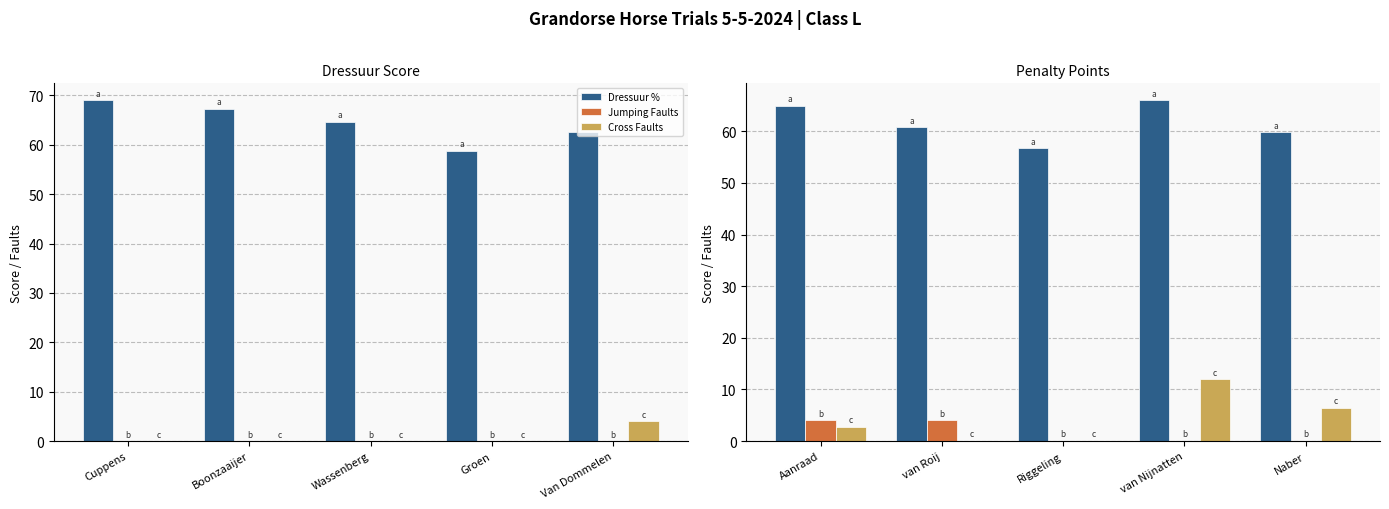

Rank the series by their maximum value, from highest to lowest.

Dressuur %, Cross Faults, Jumping Faults